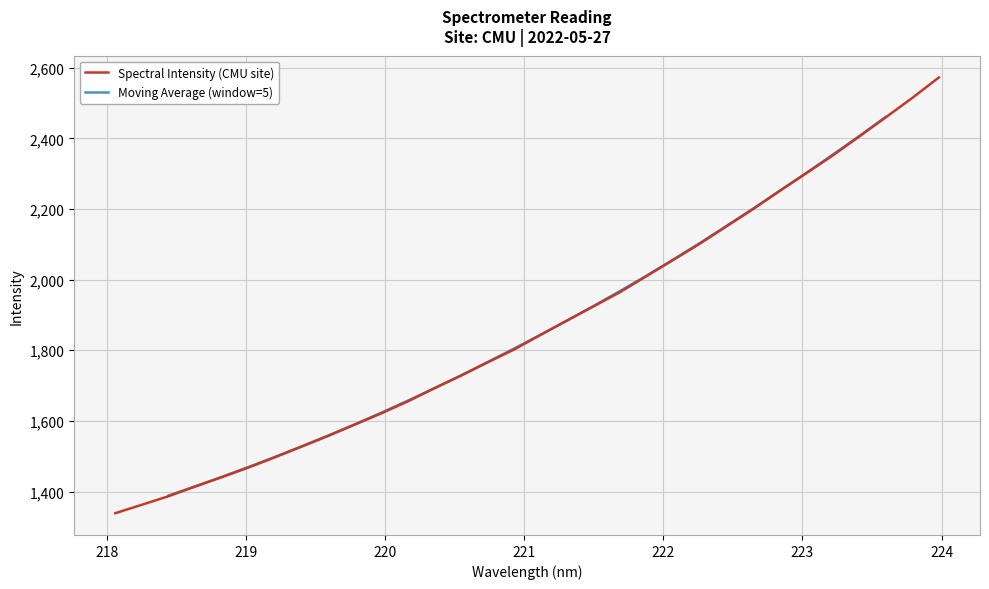

What is the minimum value for Spectral Intensity (CMU site)?

1338.6